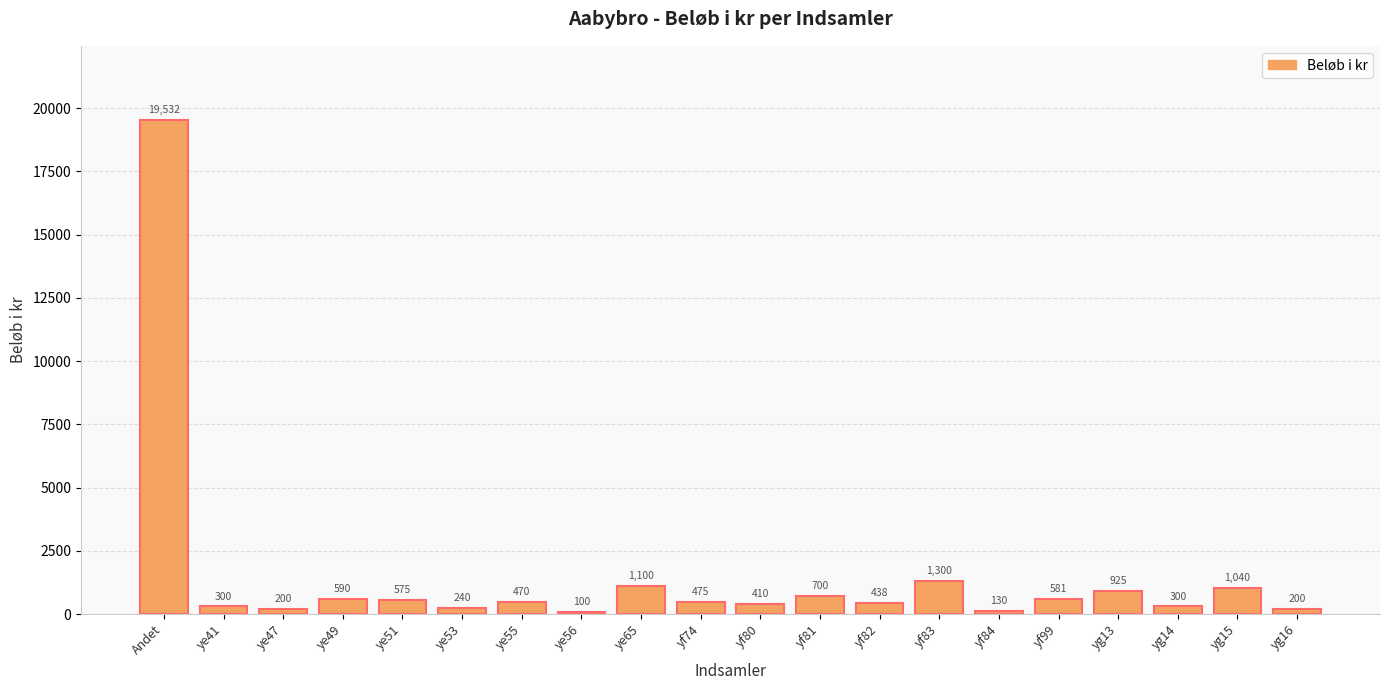

Between Andet and yf82, which is larger?

Andet